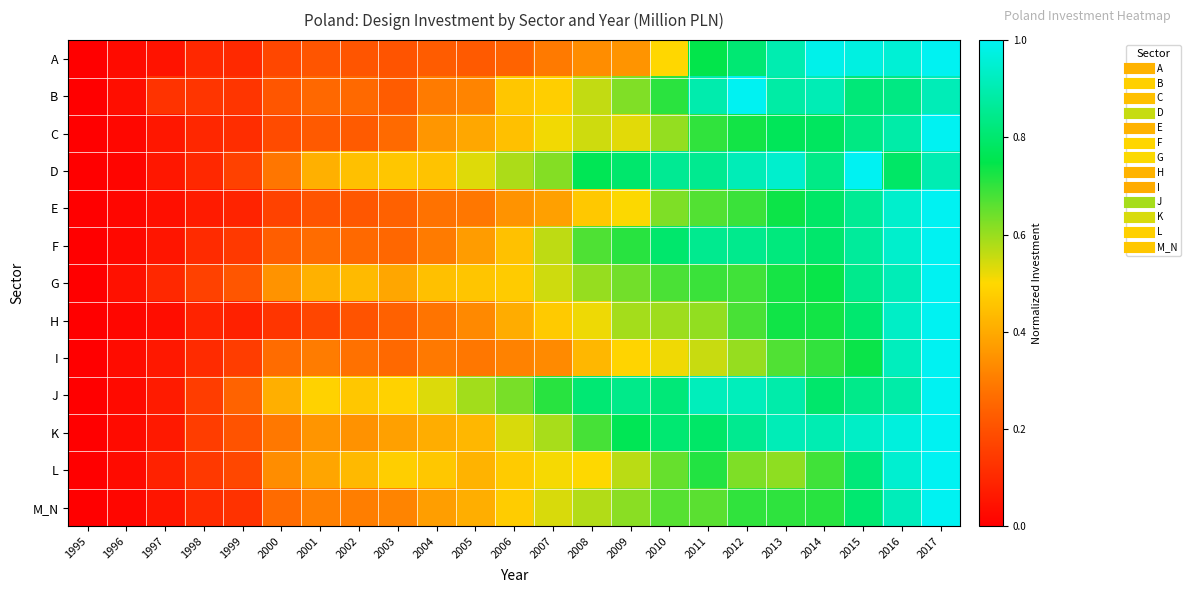

What is the greatest value displayed?

1.0